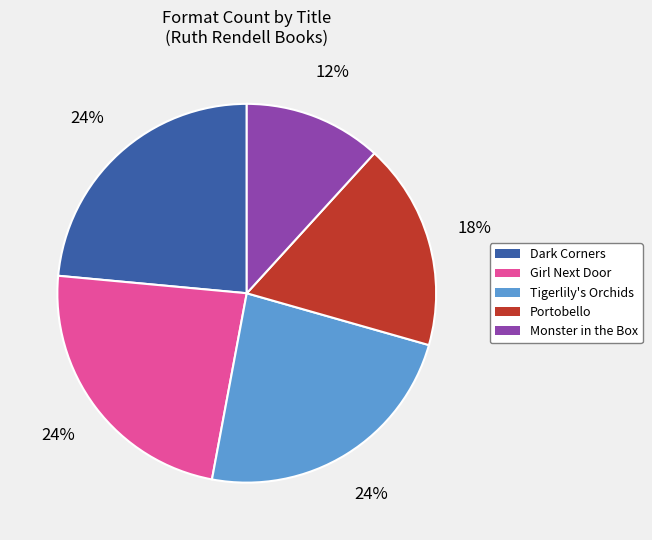

Is the sum of Monster in the Box and Dark Corners greater than half?

No